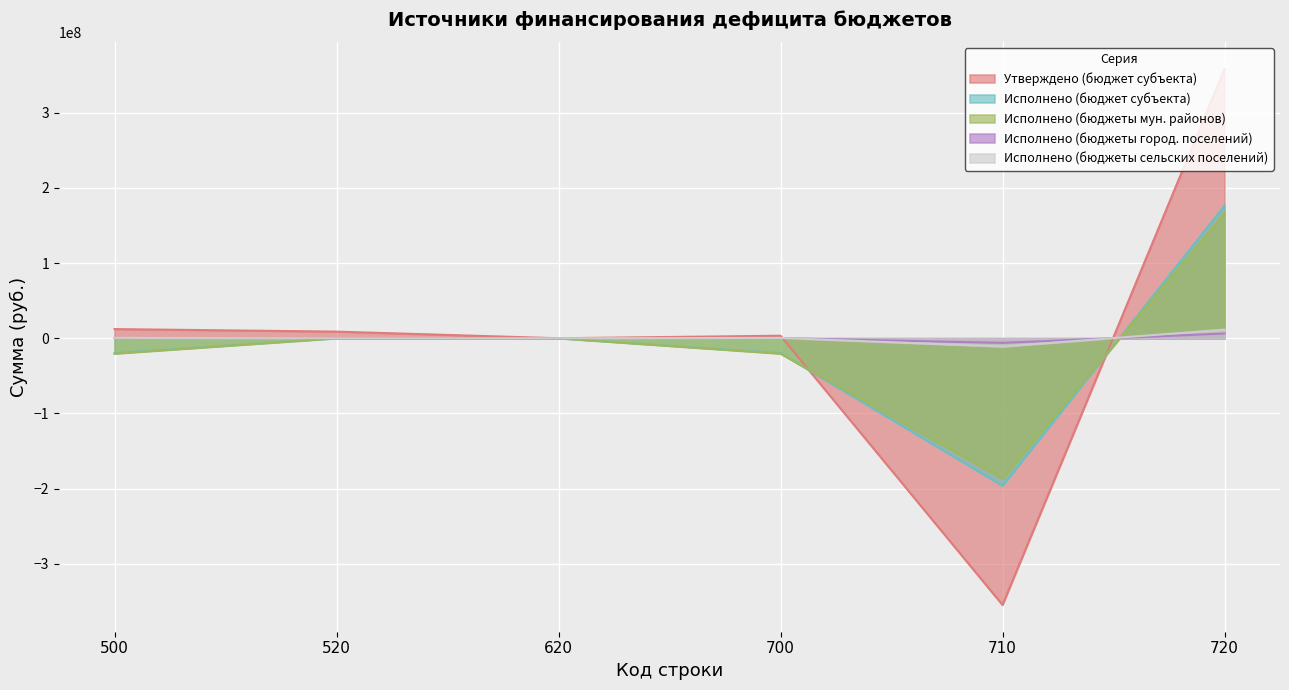

True or false: Исполнено (бюджеты мун. районов) and Исполнено (бюджет субъекта) cross at least once.

True